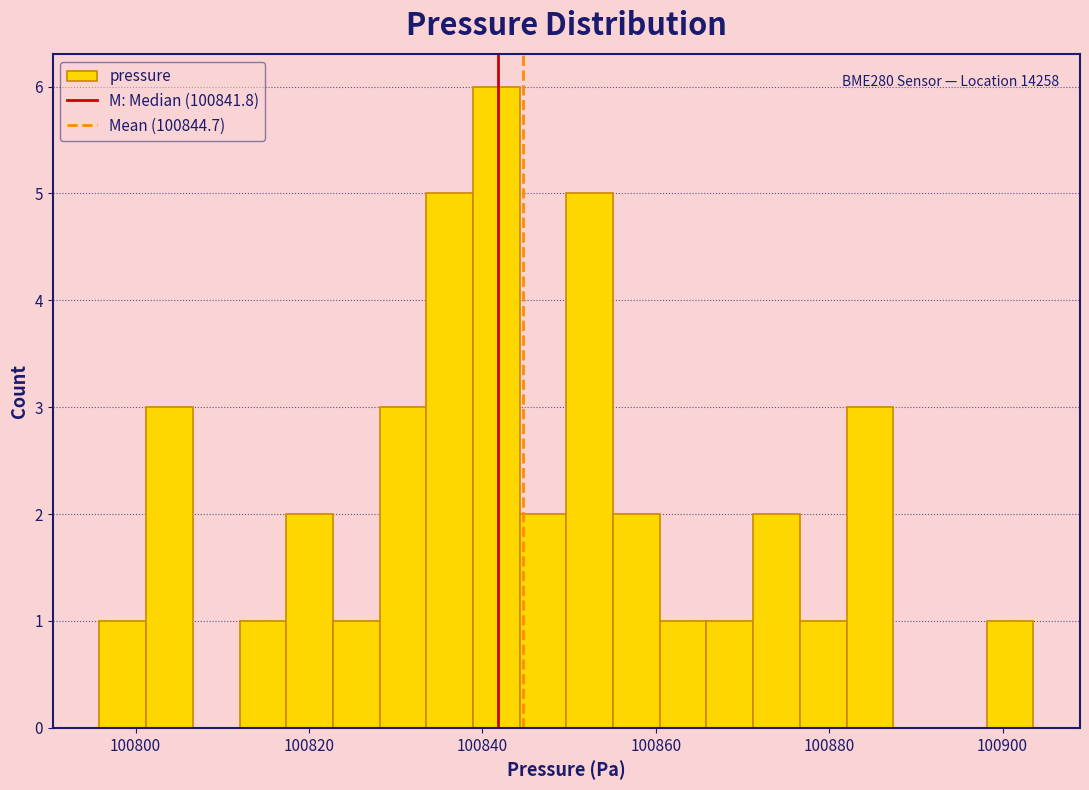

Read against the x-axis, roughly where is the centre of the tallest bar?

100842